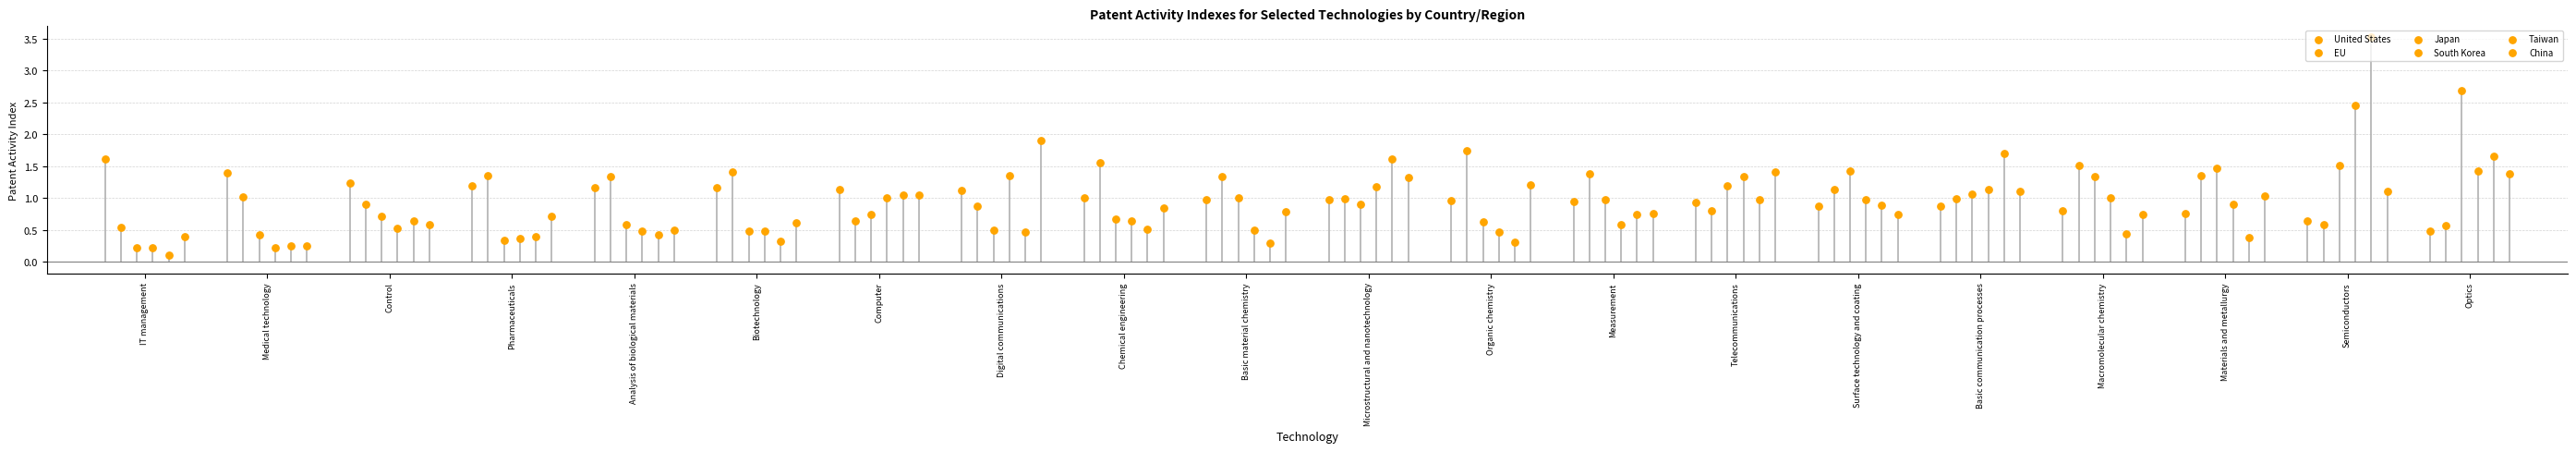

Which series contains the highest Y value?

Taiwan